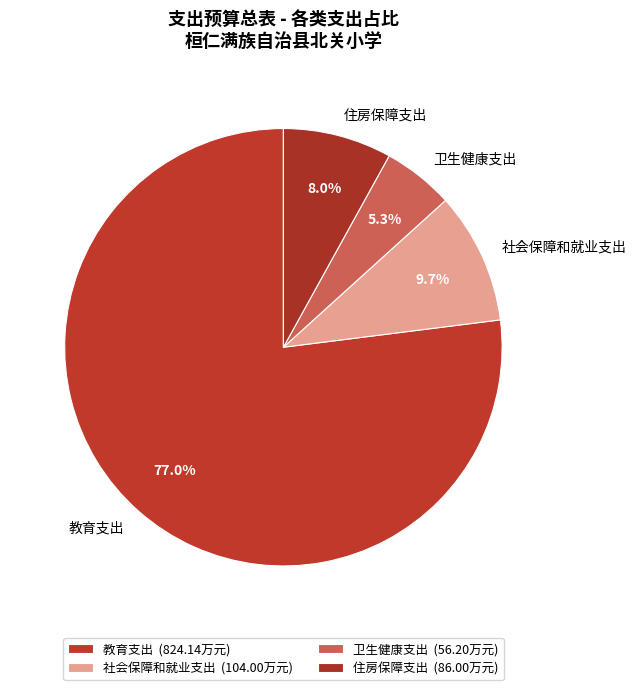

What percentage is NOT represented by 卫生健康支出?

94.7%